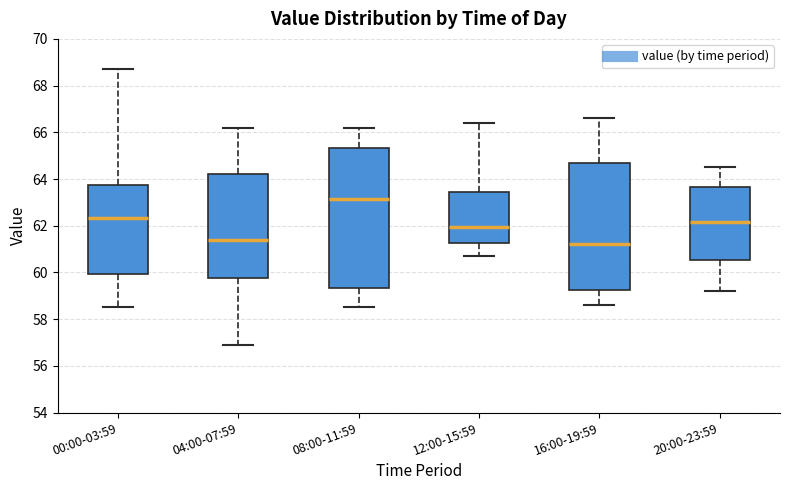

Reading left to right, read every box against the y-axis: the position of its median line, the range the box covers, and the ends of its whiskers. The values are not printed on the chart, so give them approximately, as read against the axis.

00:00-03:59: median 62.4, box 60.0 to 63.8, whiskers 58.6 to 68.8
04:00-07:59: median 61.4, box 59.8 to 64.2, whiskers 57.0 to 66.2
08:00-11:59: median 63.2, box 59.4 to 65.4, whiskers 58.6 to 66.2
12:00-15:59: median 62.0, box 61.2 to 63.4, whiskers 60.8 to 66.4
16:00-19:59: median 61.2, box 59.2 to 64.8, whiskers 58.6 to 66.6
20:00-23:59: median 62.2, box 60.6 to 63.6, whiskers 59.2 to 64.6